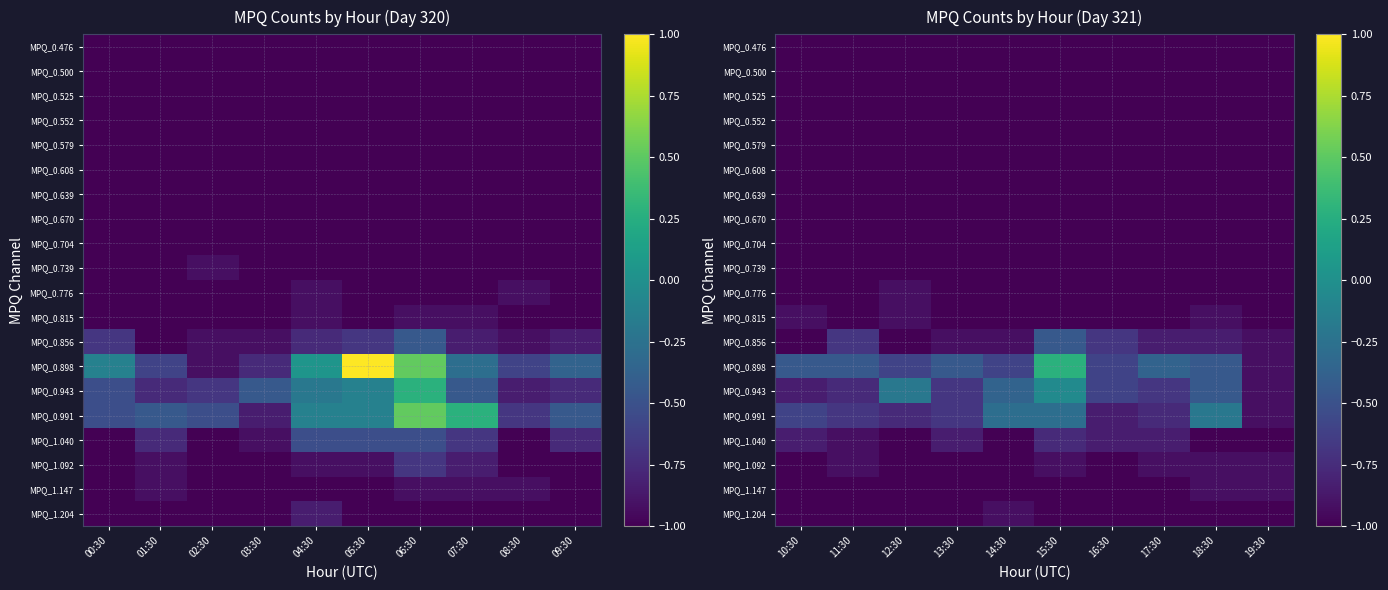

At which category does the chart reach its peak across all series?

15:30